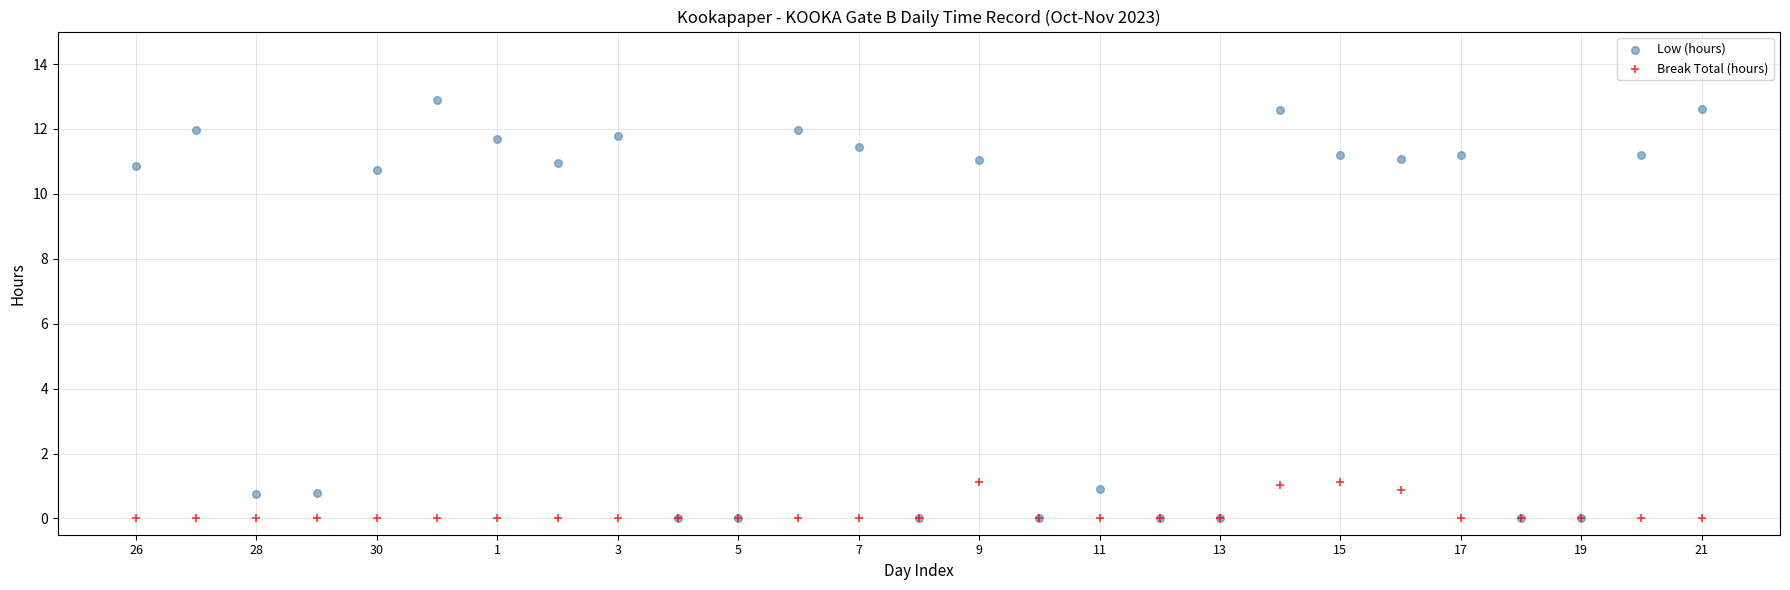

What are all the series names shown in the legend?

Low (hours), Break Total (hours)